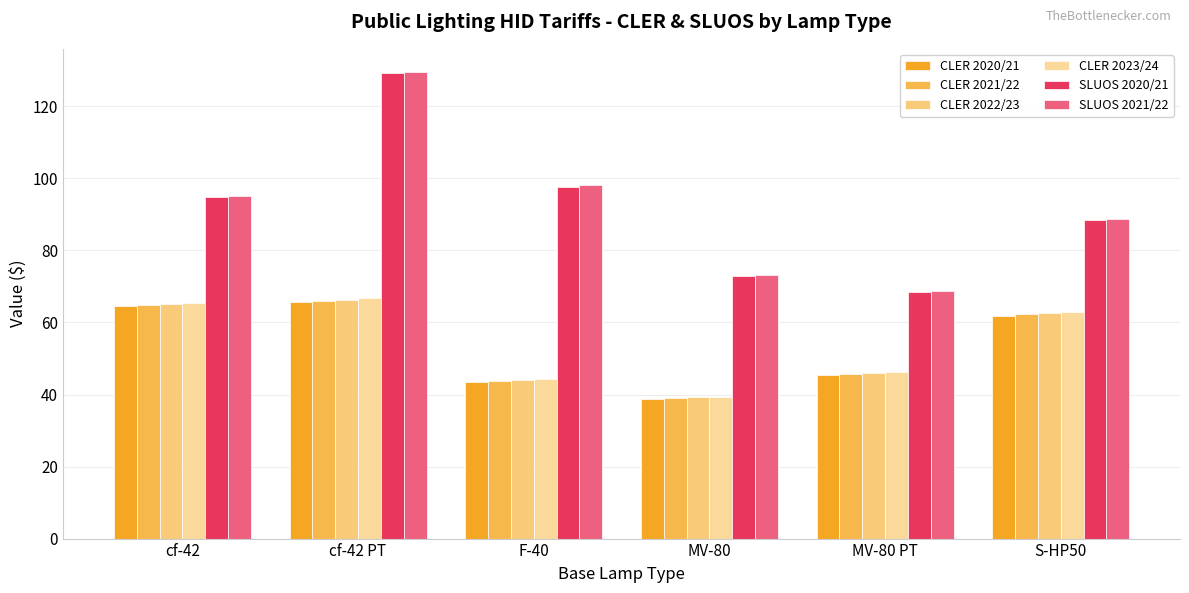

Read the CLER 2021/22 value at cf-42.

64.8